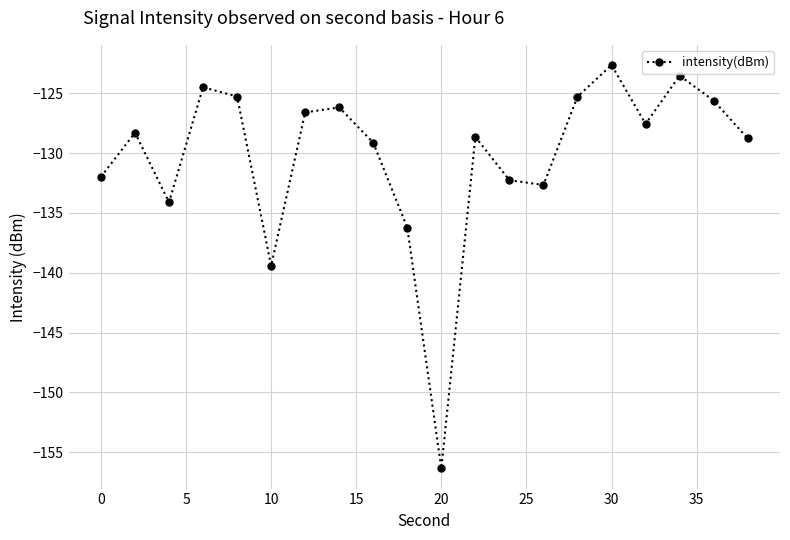

What is the sum of all values?

-2605.0